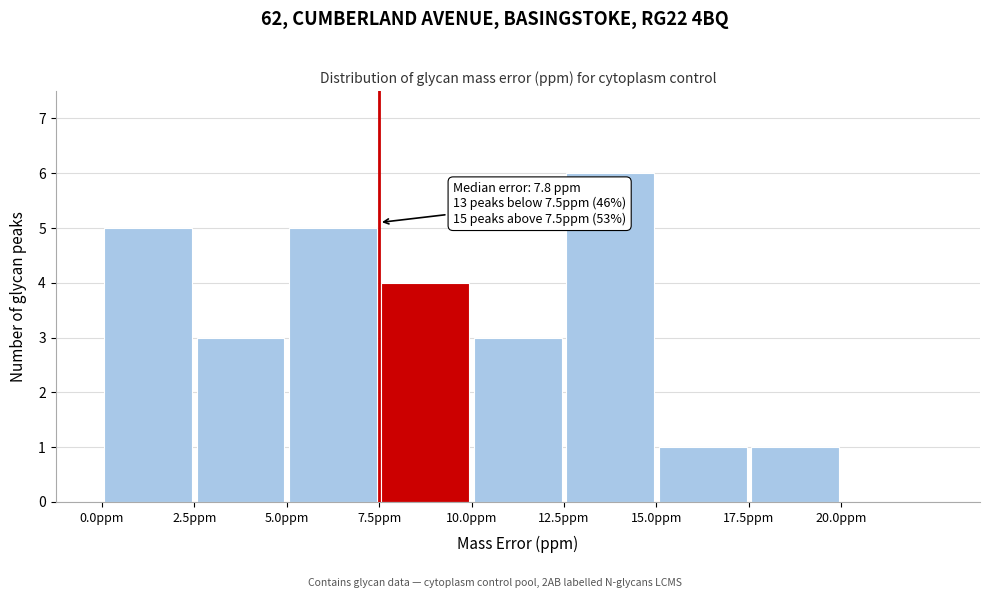

Over which range of the x-axis is the bar tallest?

12.5 to 15.0